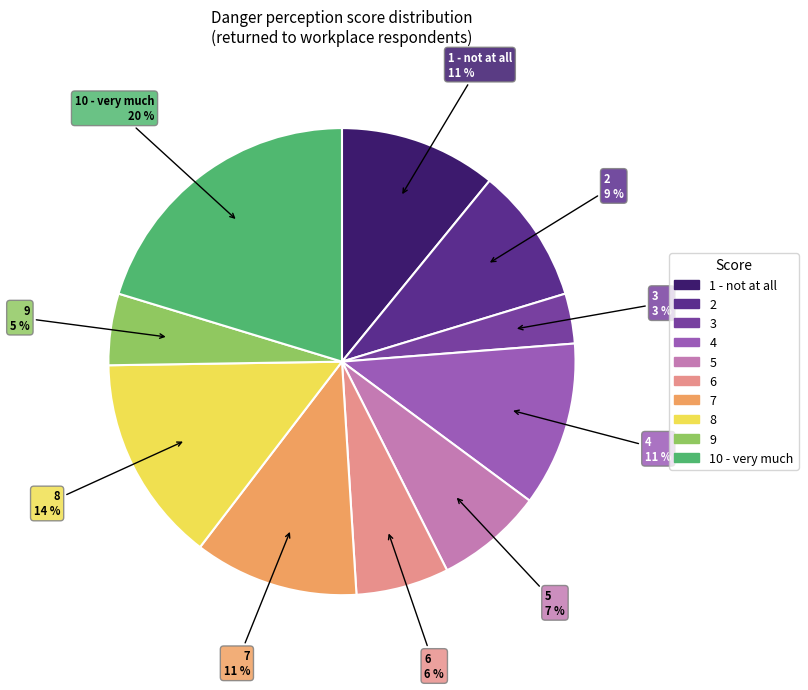

Does any single category account for the majority?

No